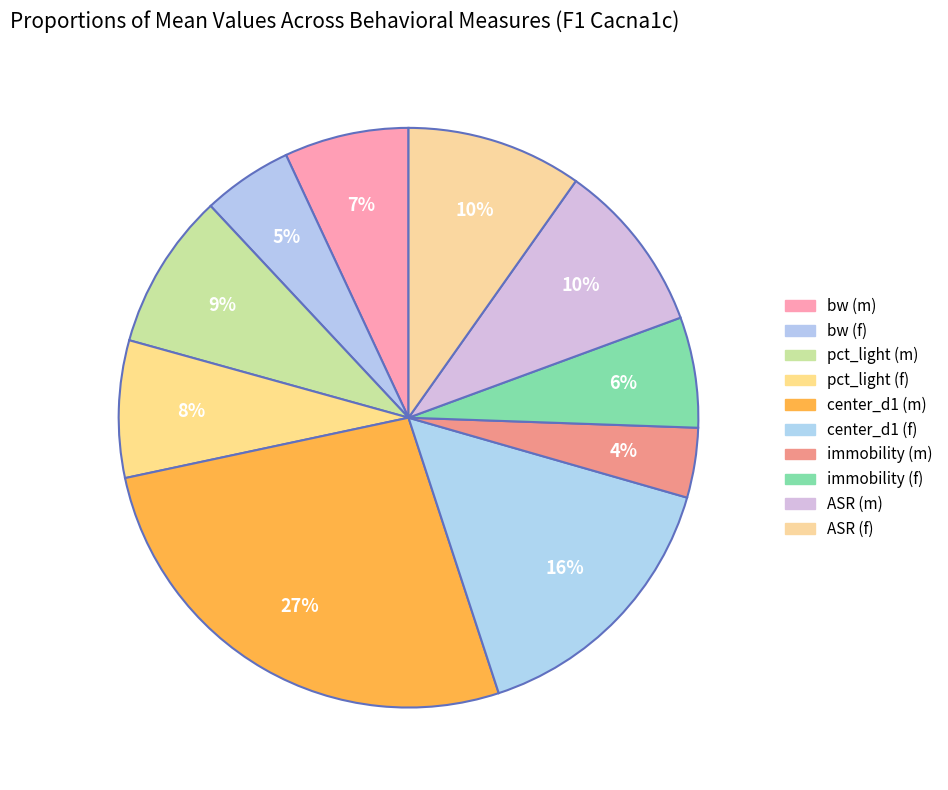

To the nearest percent, what is the combined percentage of ASR (m) and ASR (f)?

19%